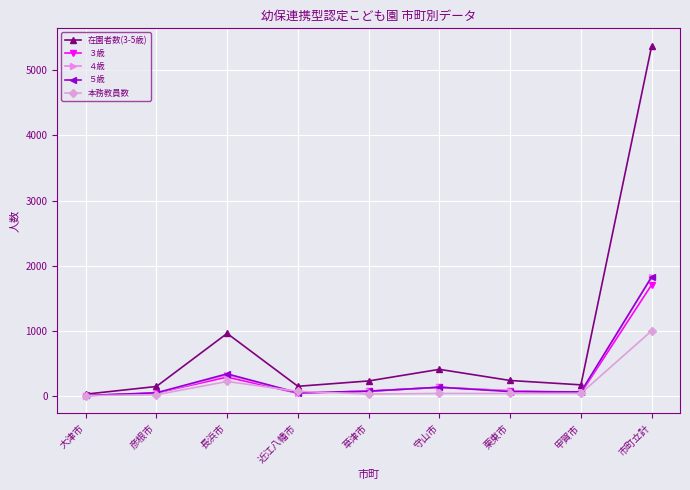

What is the label of the 2nd point from the left?

彦根市